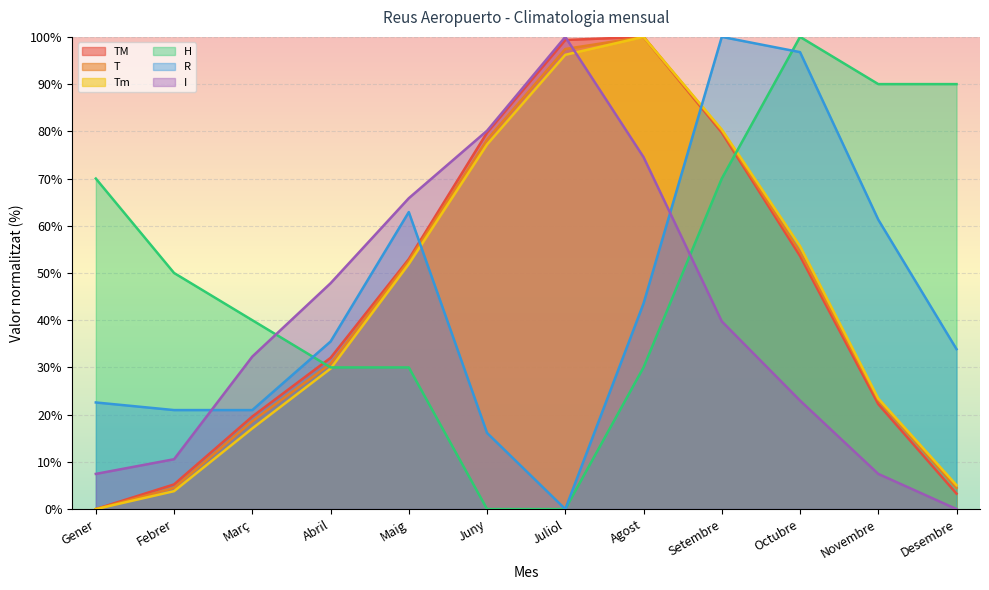

At Juny, list the series in order from smallest to largest.

H, R, Tm, T, TM, I